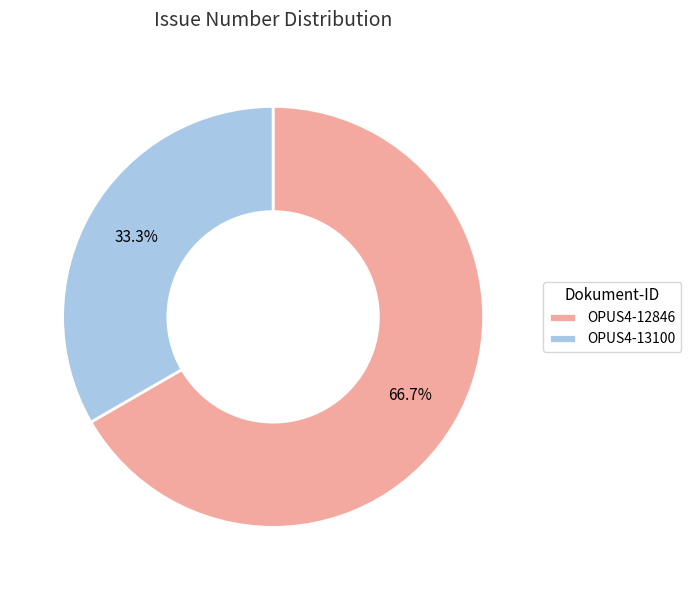

Between OPUS4-12846 and OPUS4-13100, which is larger?

OPUS4-12846